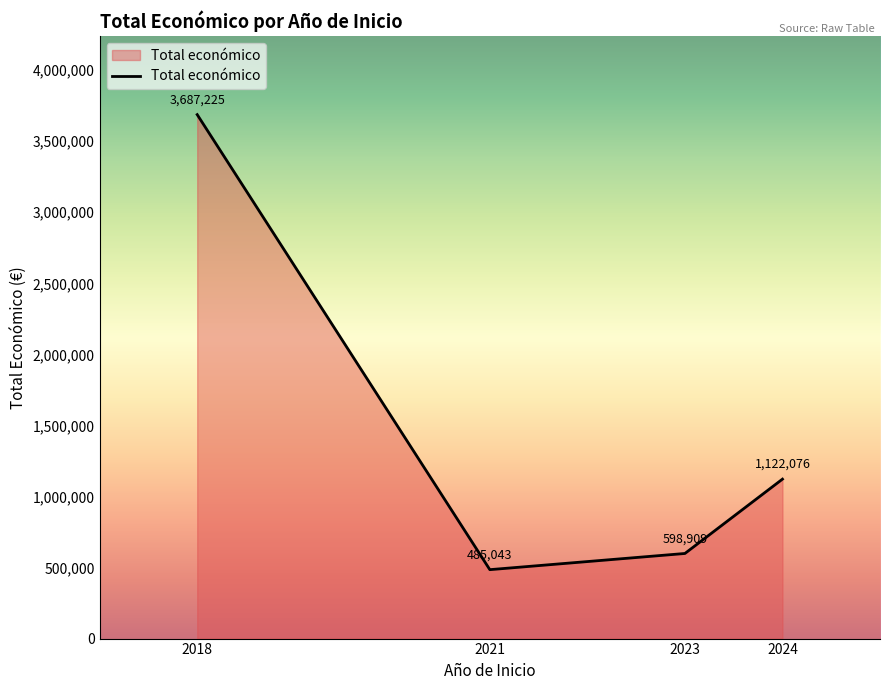

Which label corresponds to the largest value in the chart?

2018